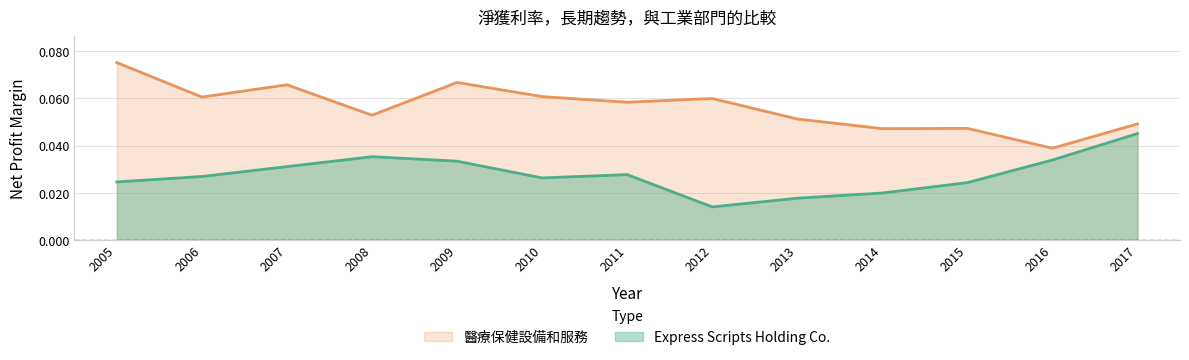

At how many categories does at least one series exceed 0?

13